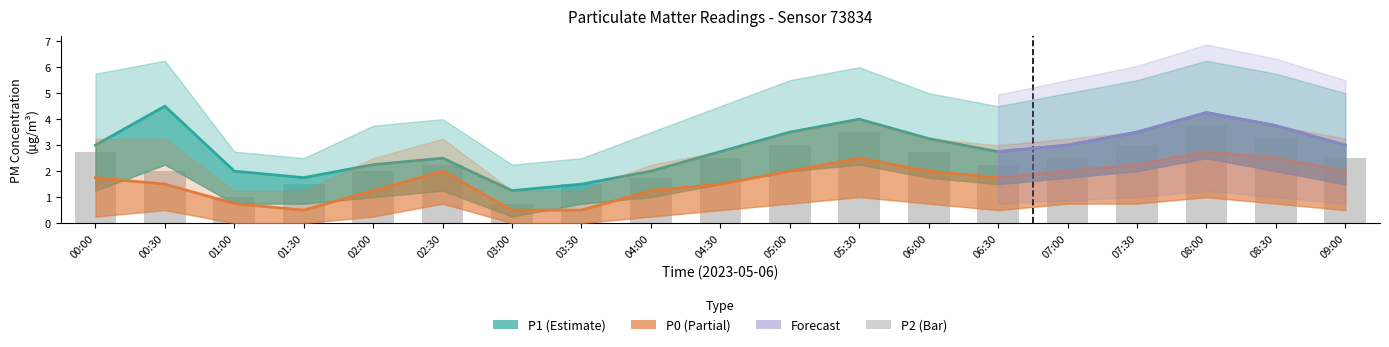

What is the label of the 10th bar from the right?

04:30